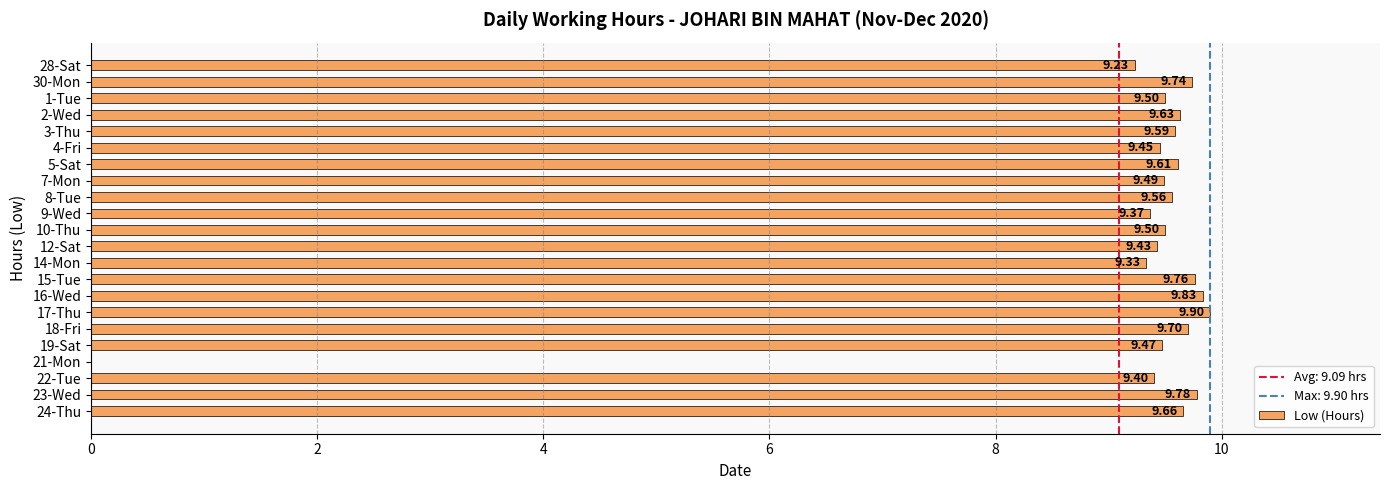

What is the sum of all values?

200.9